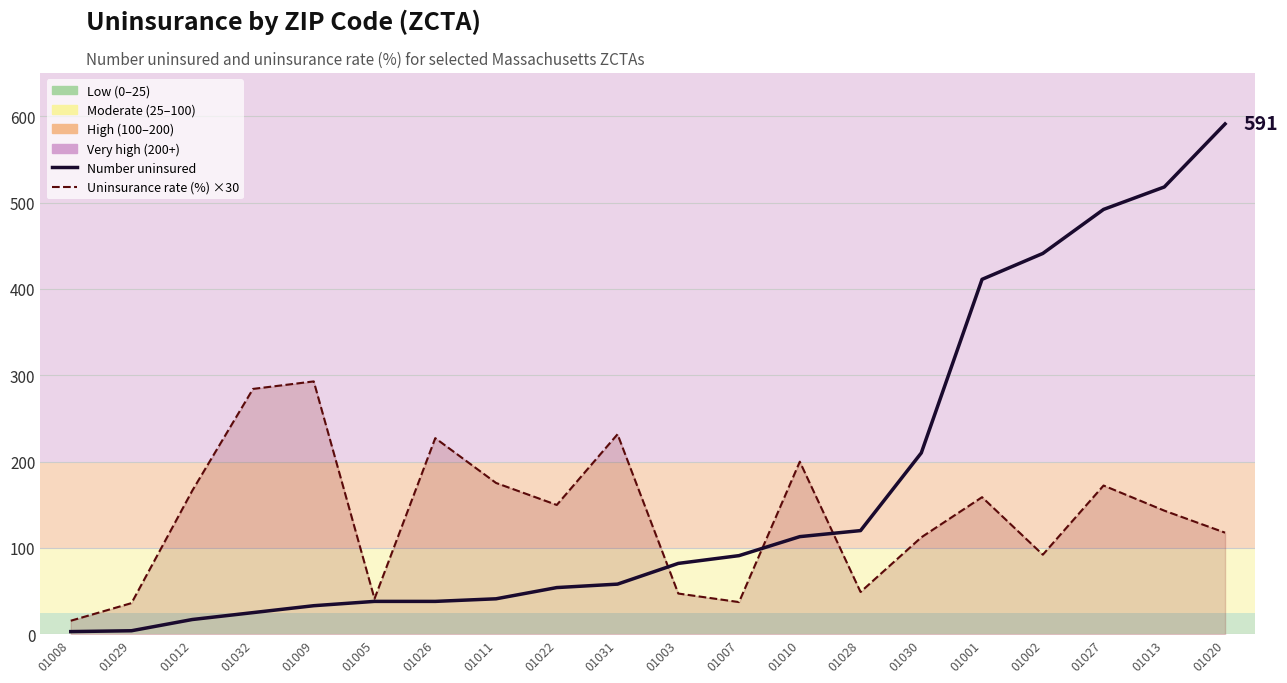

True or false: there are more than 0 points higher than both neighbors.

False